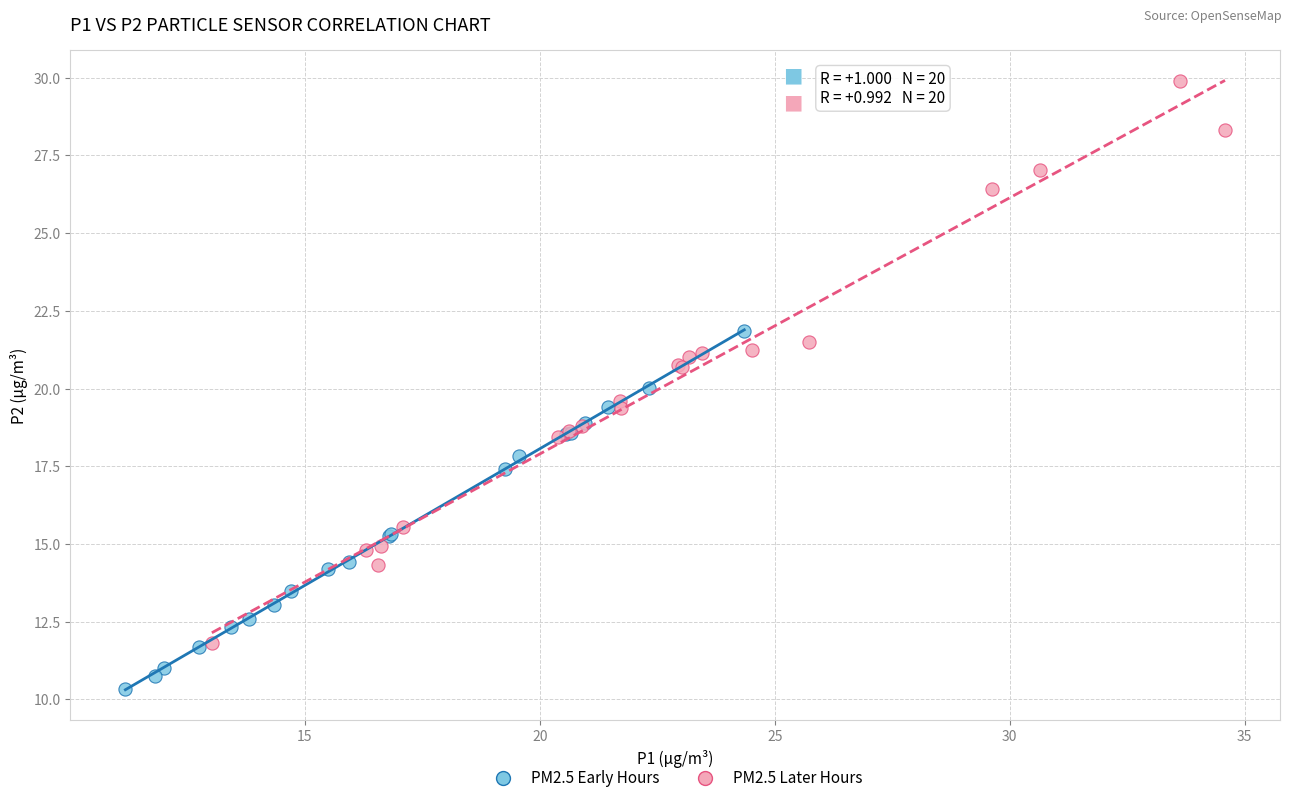

What are all the series names shown in the legend?

PM2.5 Early Hours, PM2.5 Later Hours